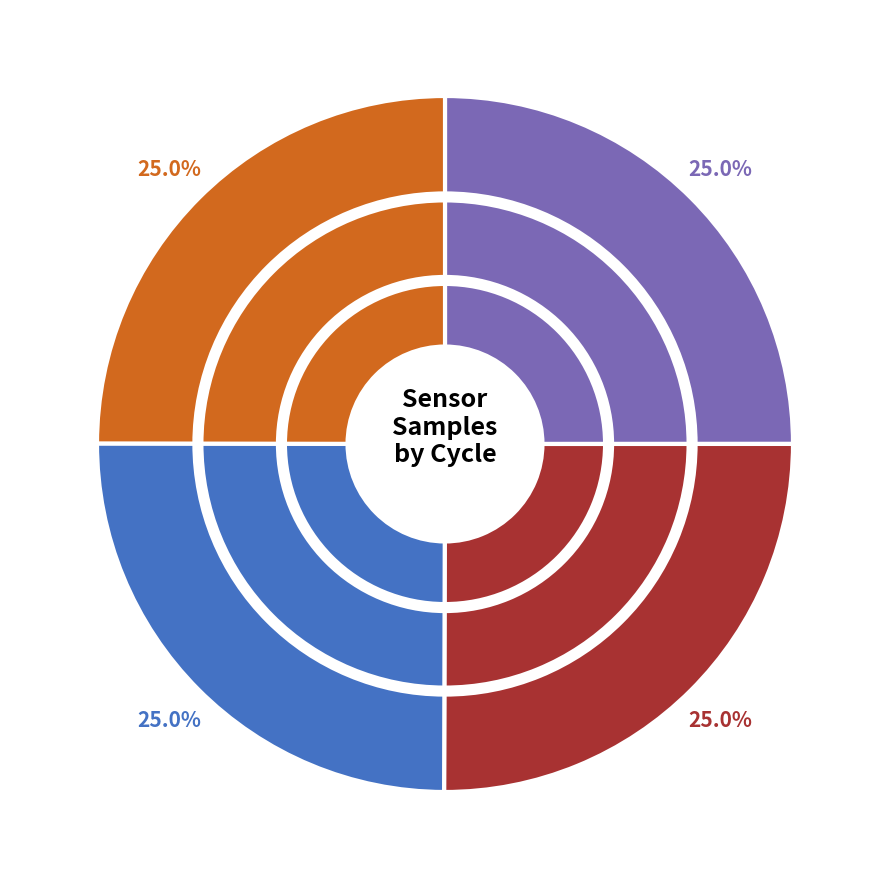

Does Min_cycle_29 account for over 50% of the chart?

No